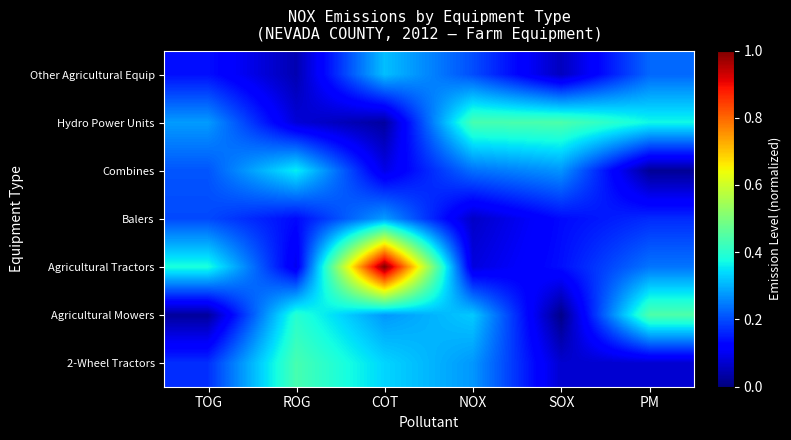

Which label corresponds to the largest value in the chart?

COT